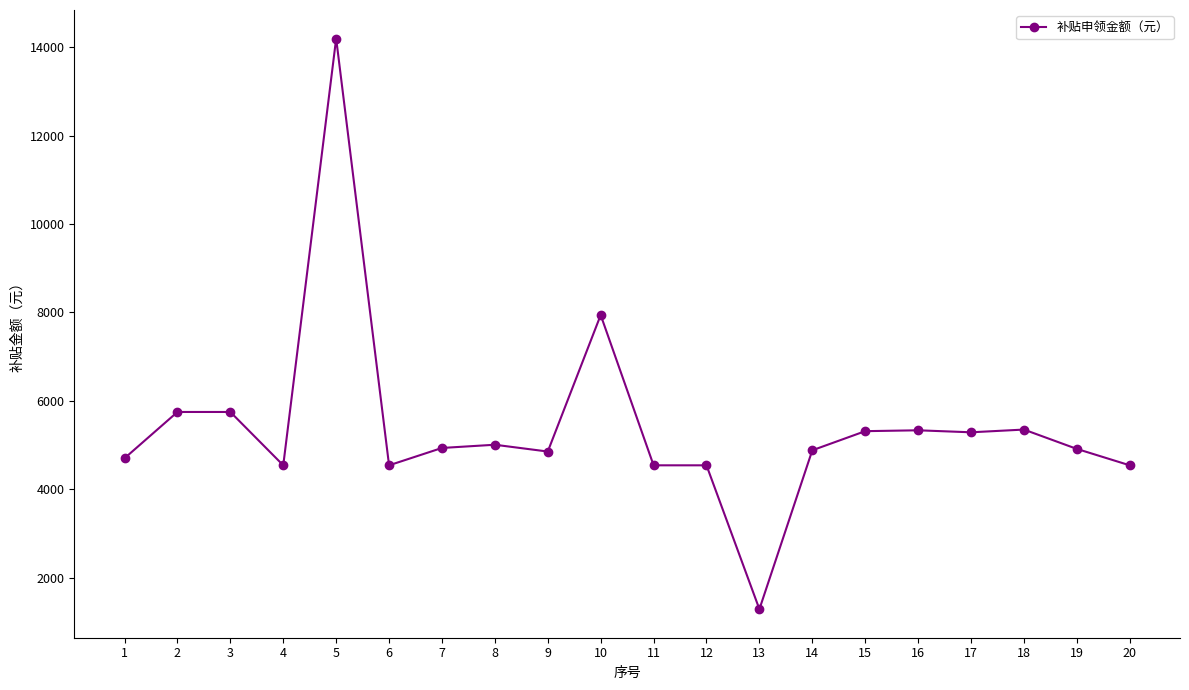

Which has a higher value, 20 or 15?

15